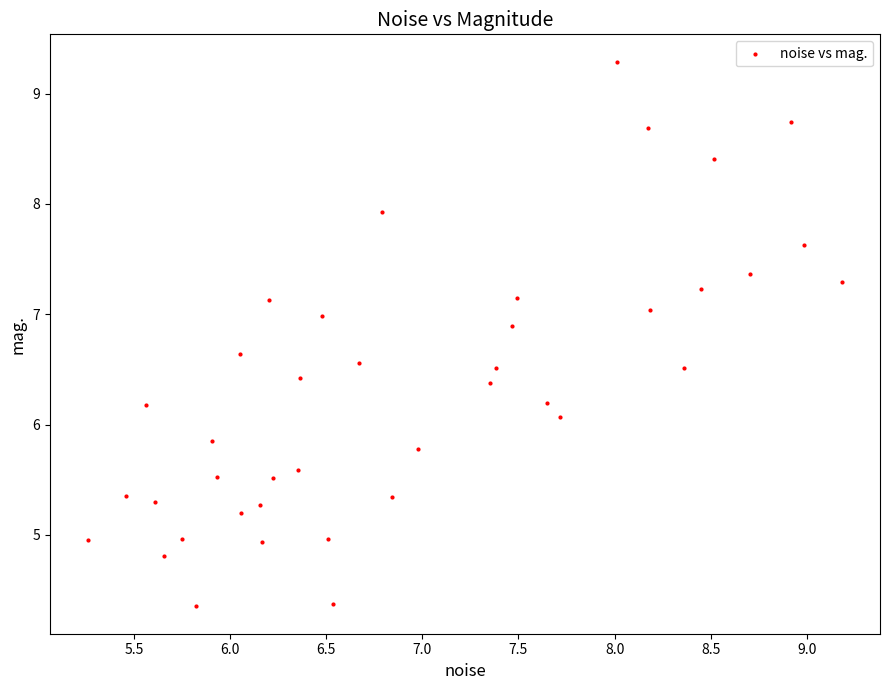

What Y value in the scatter plot is closest to 6?

6.1